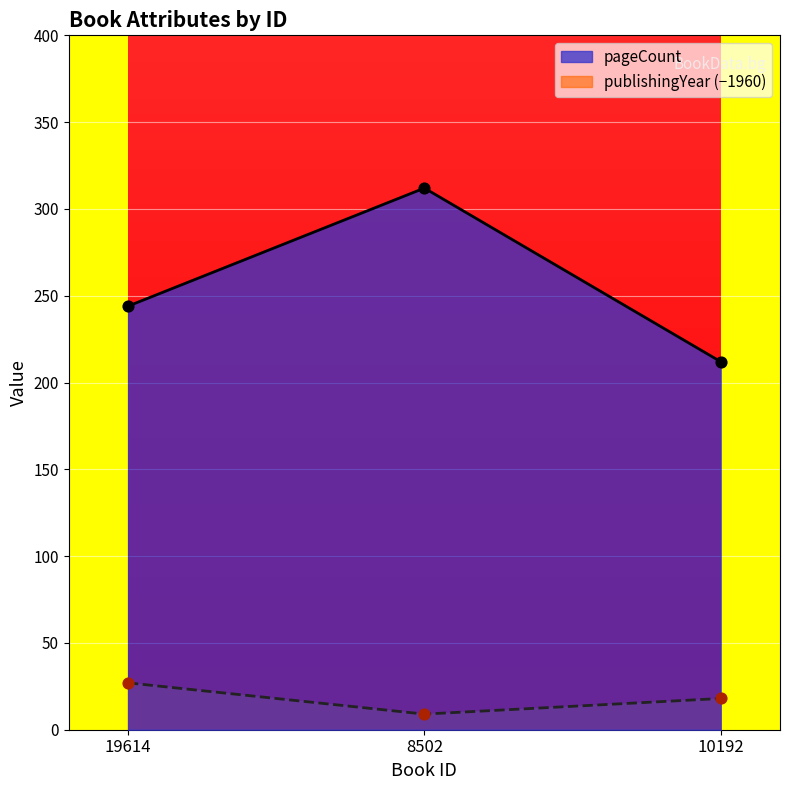

Is the value of publishingYear at 19614 greater than the value of pageCount at 8502?

No